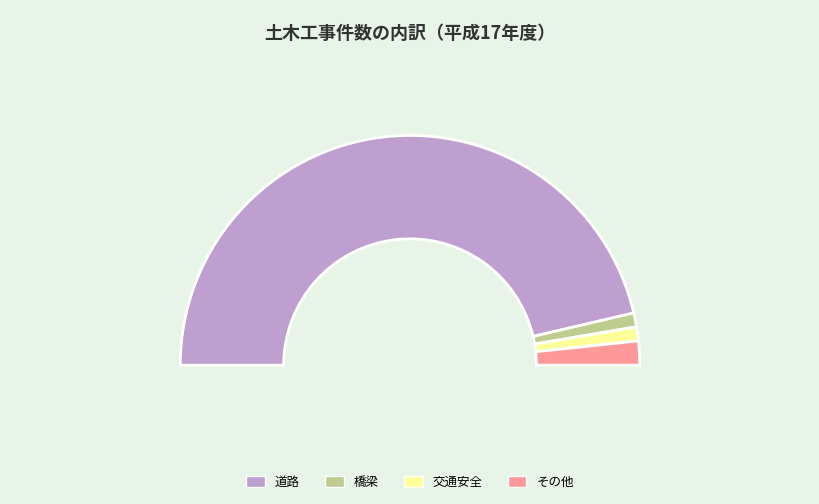

Count the number of slices in the pie.

4